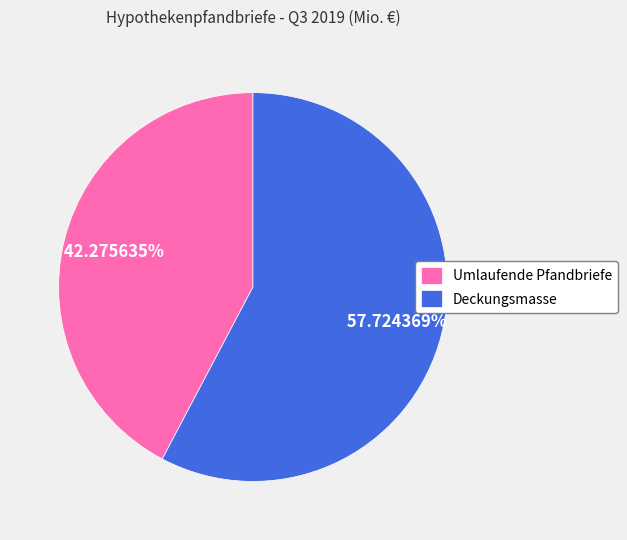

What is the smallest slice in the pie chart?

Umlaufende Pfandbriefe